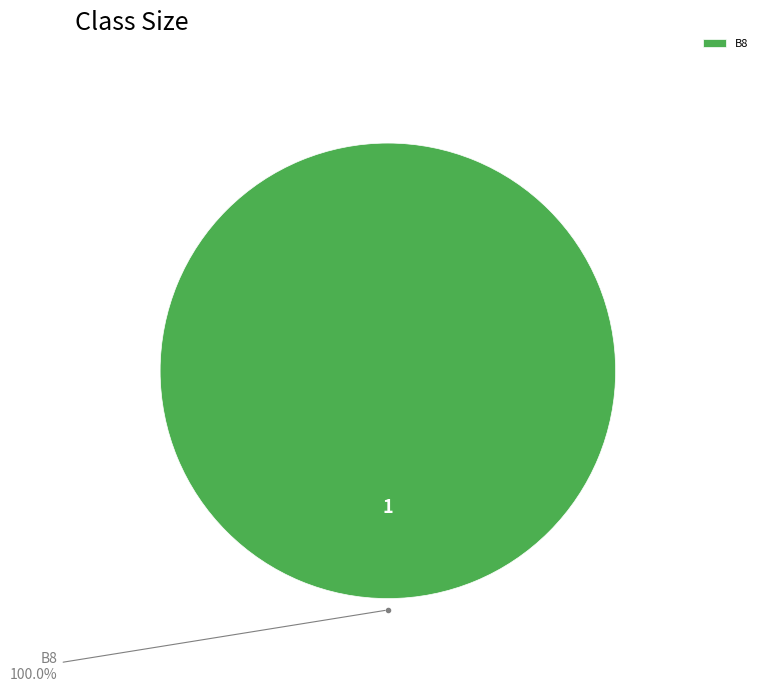

How many slices are in this pie chart?

1